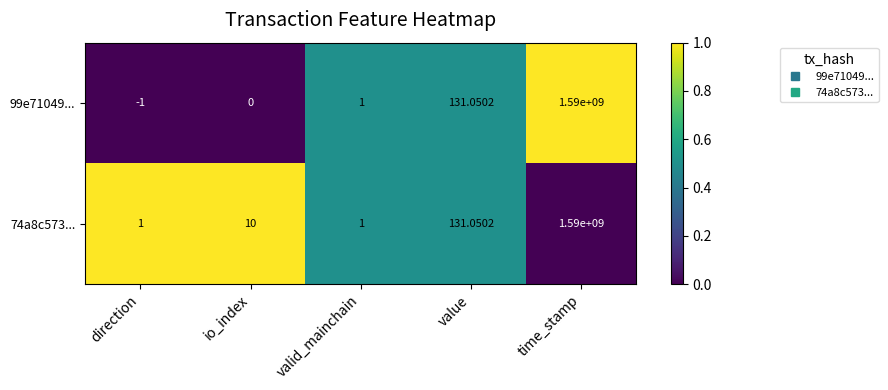

Is the value of 99e71049... at direction greater than the value of 74a8c573... at direction?

No